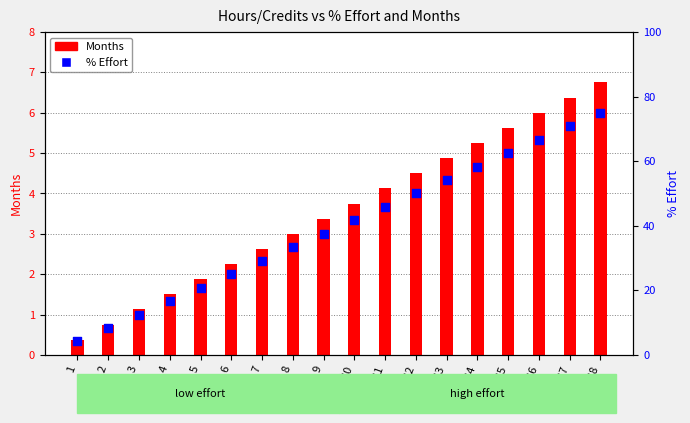

Which series has the largest total across all categories?

% Effort